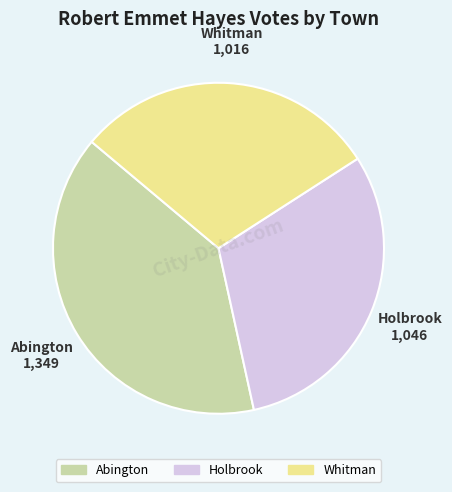

Which has a higher value, Holbrook or Whitman?

Holbrook